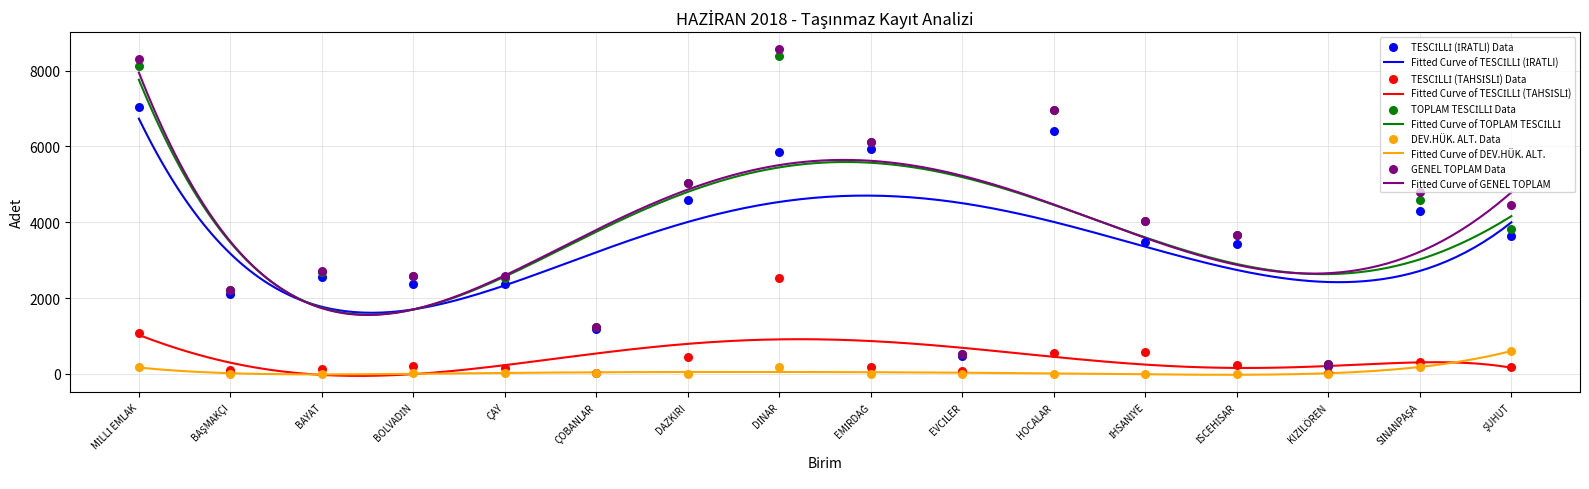

What is the total value across all series at KIZILÖREN?

756